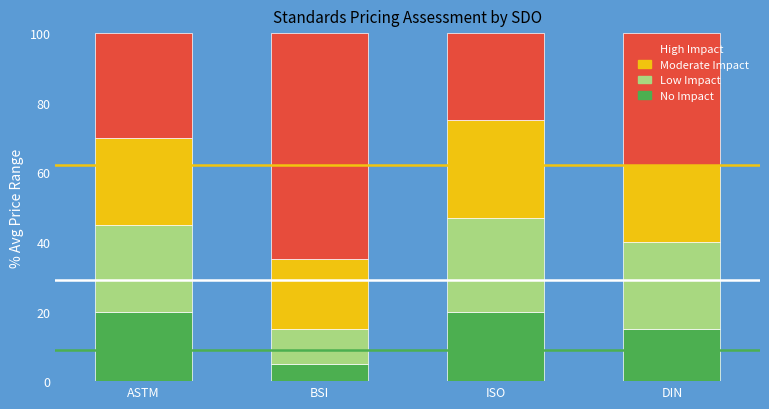

Is it true that No Impact equals 5 at BSI?

True